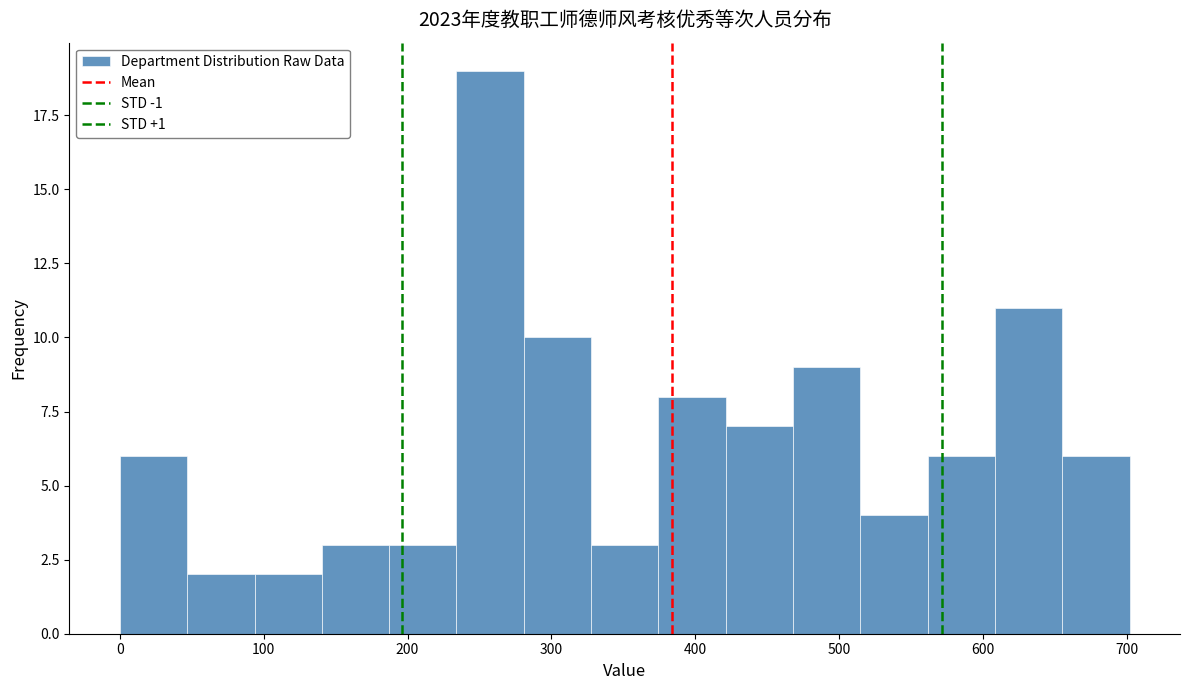

Reading left to right, list every bar in this chart as the range it spans on the x-axis followed by its height. Neither the bar edges nor the heights are printed on the chart, so give them approximately, as read against the axes.

0 to 50: 6
50 to 90: 2
90 to 140: 2
140 to 190: 3
190 to 230: 3
230 to 280: 19
280 to 330: 10
330 to 370: 3
370 to 420: 8
420 to 470: 7
470 to 510: 9
510 to 560: 4
560 to 610: 6
610 to 660: 11
660 to 700: 6